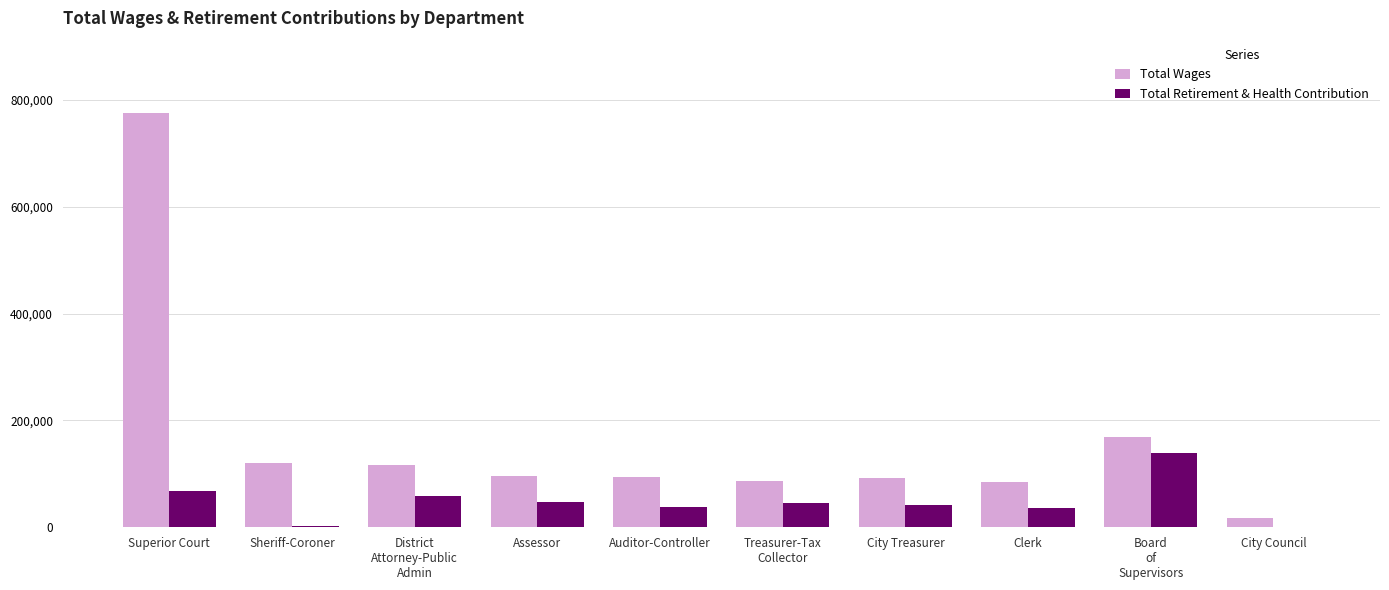

What is the highest value of the Total Wages series?

776186